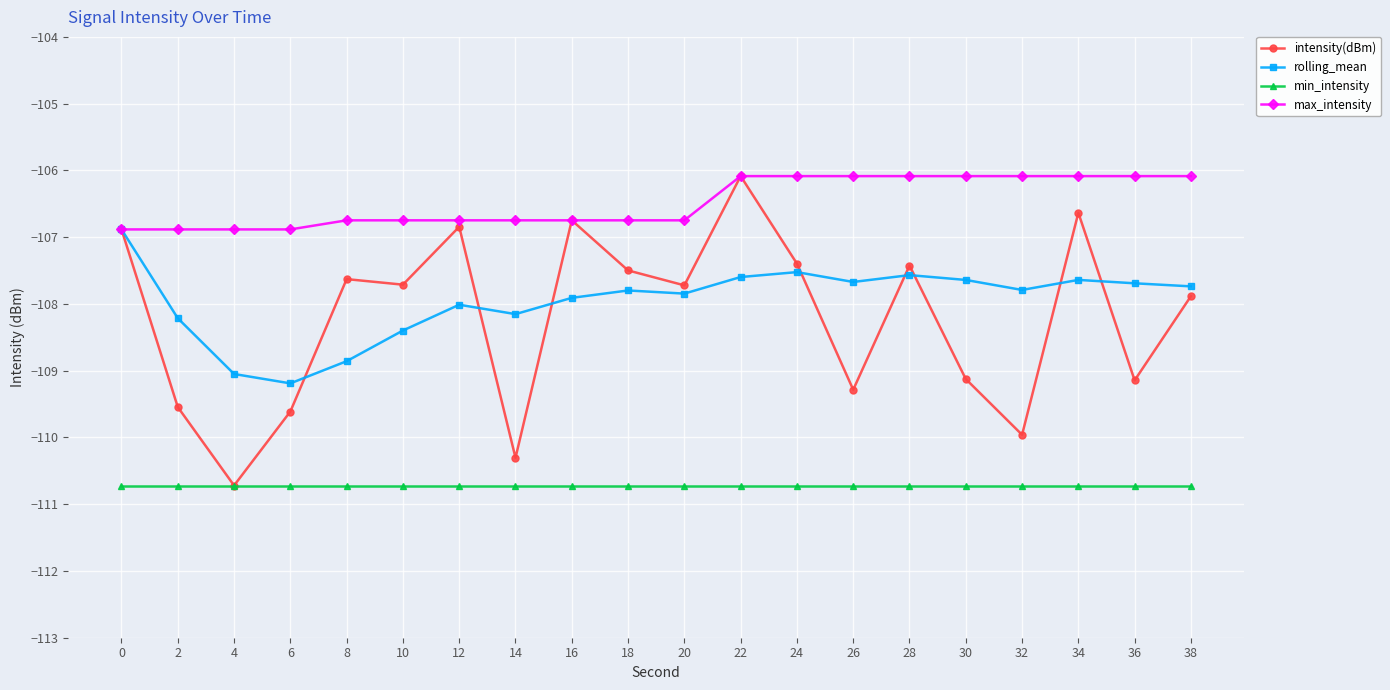

Is the value of max_intensity at 28 greater than the value of min_intensity at 32?

Yes